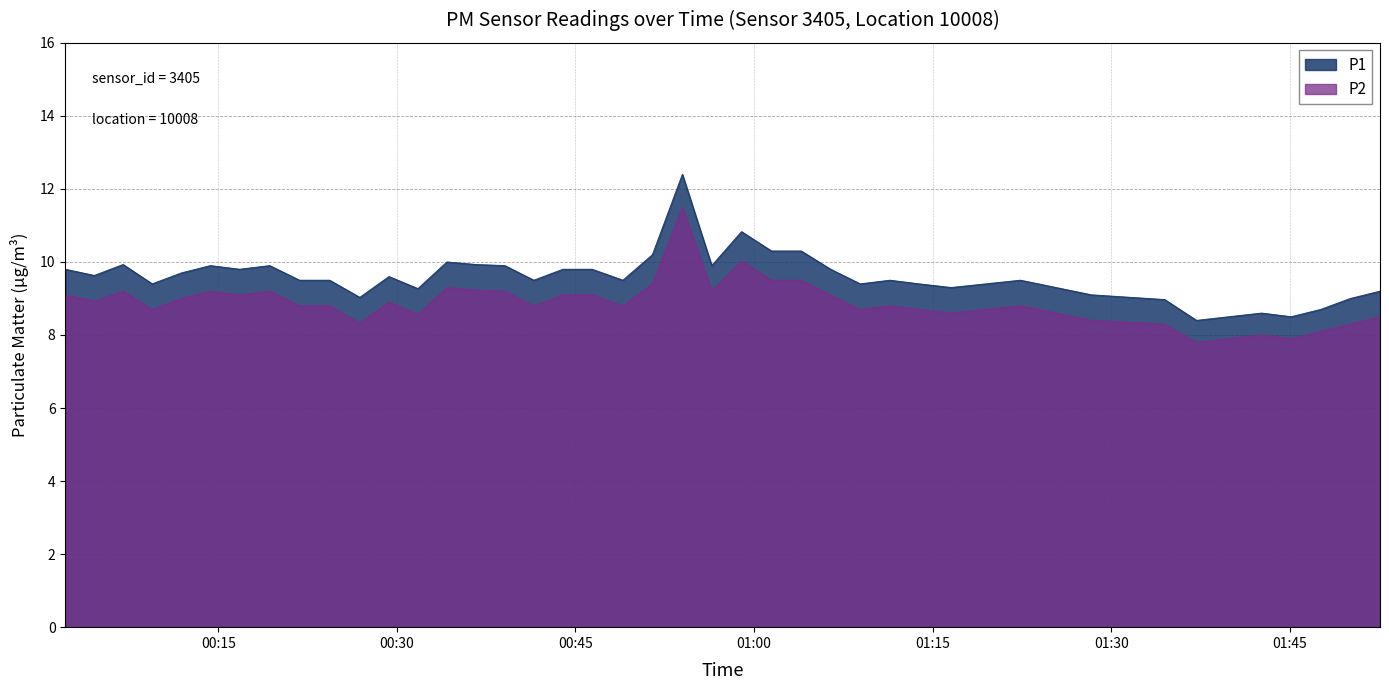

How many distinct data groups are displayed?

2